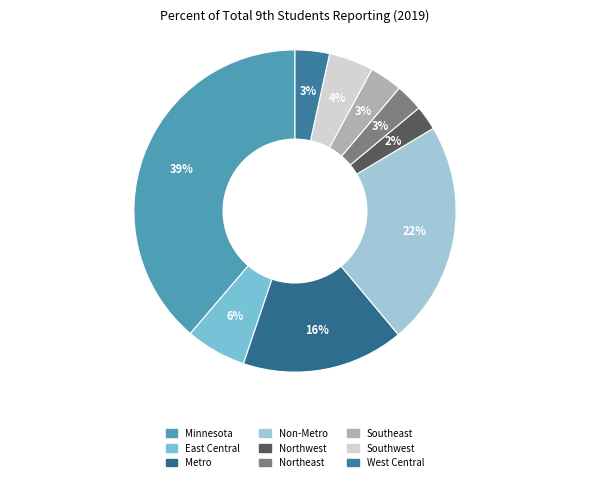

How many segments does this pie chart have?

9